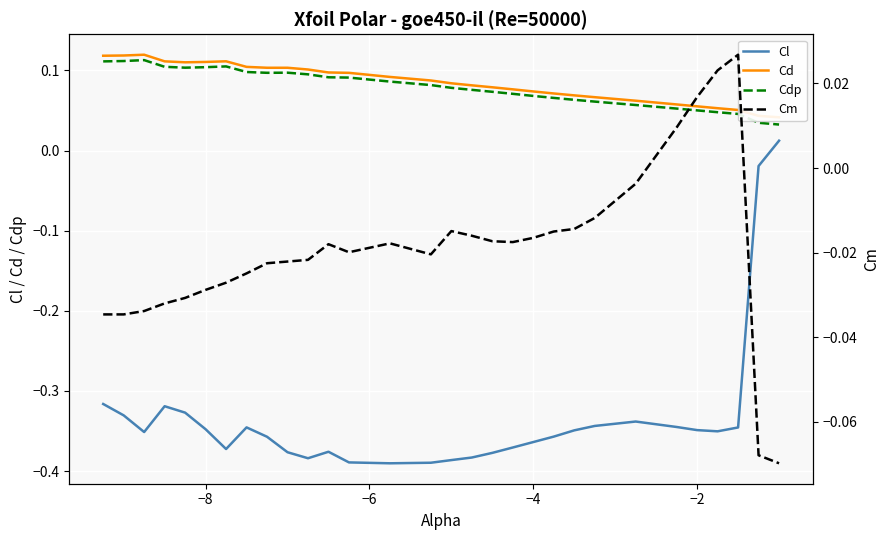

What is the sum of all Cdp values?

2.4